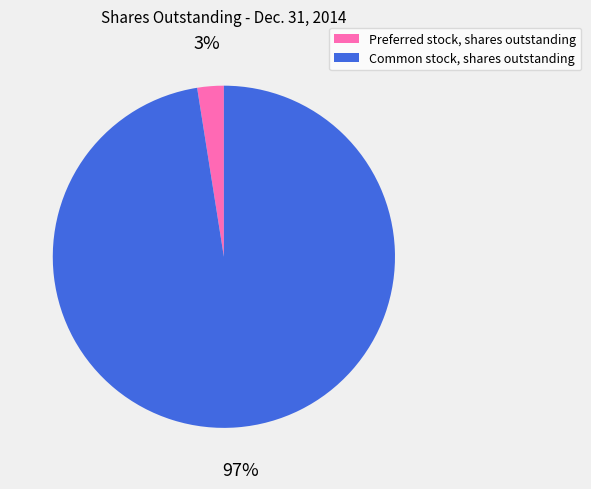

The Preferred stock, shares outstanding slice represents 14% of the pie. True or false?

False